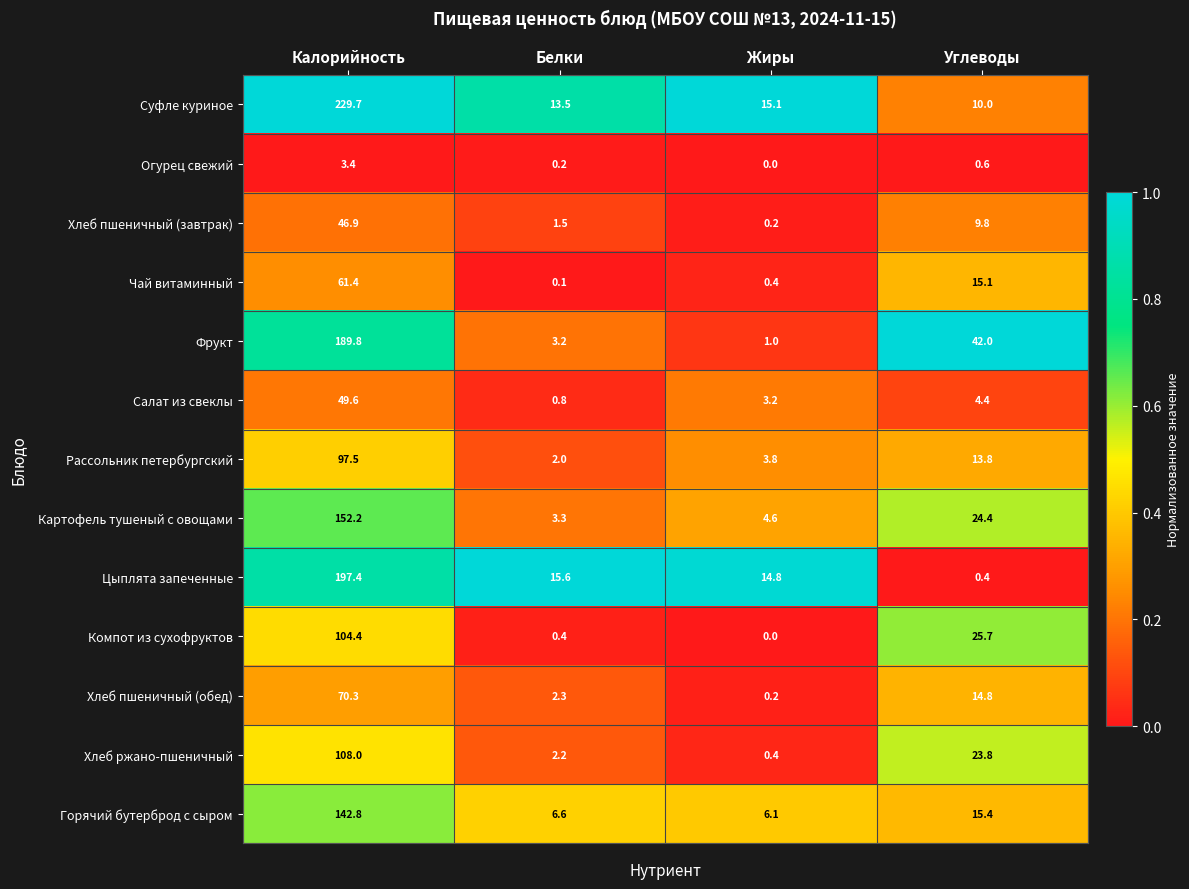

What is the maximum value for Рассольник петербургский?

97.5